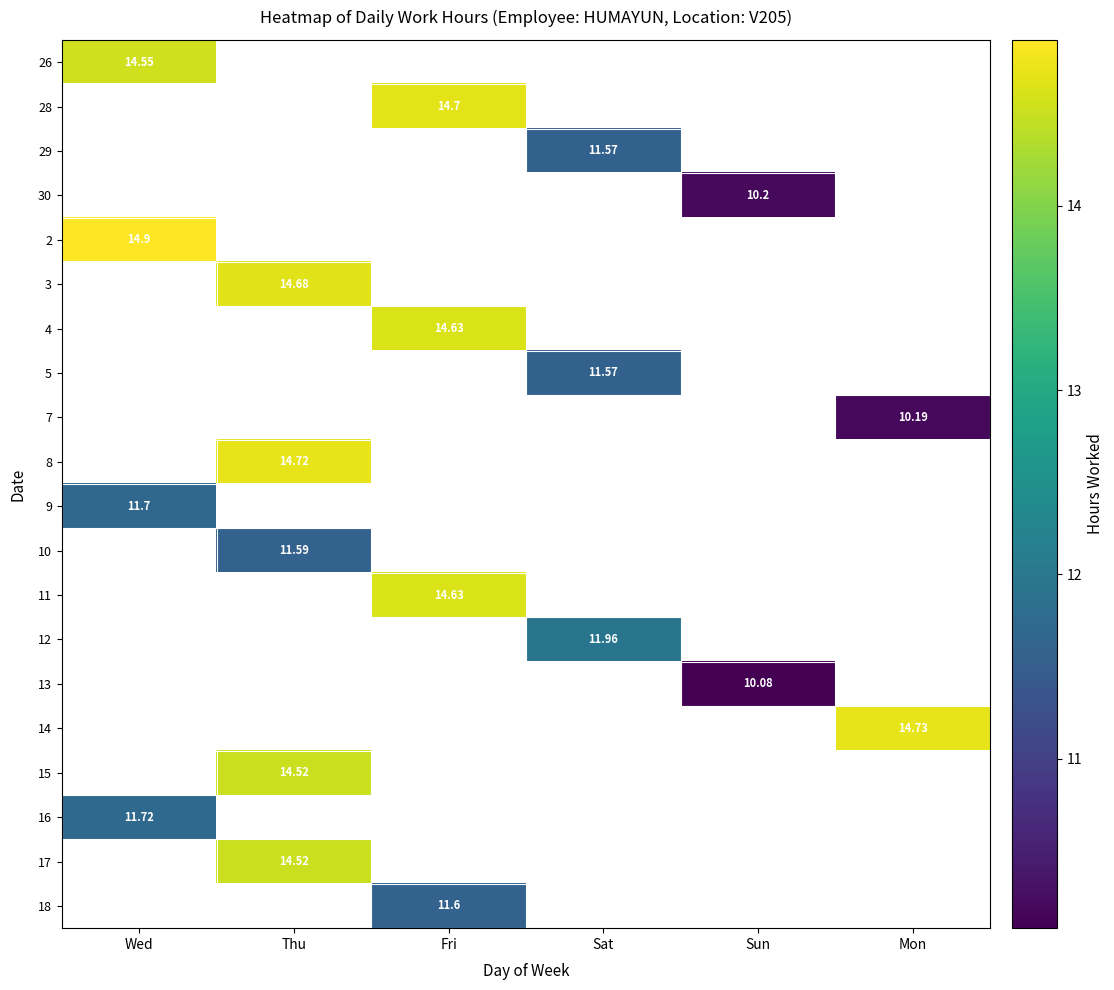

Is it true that 12 equals -7.8 at Wed?

False